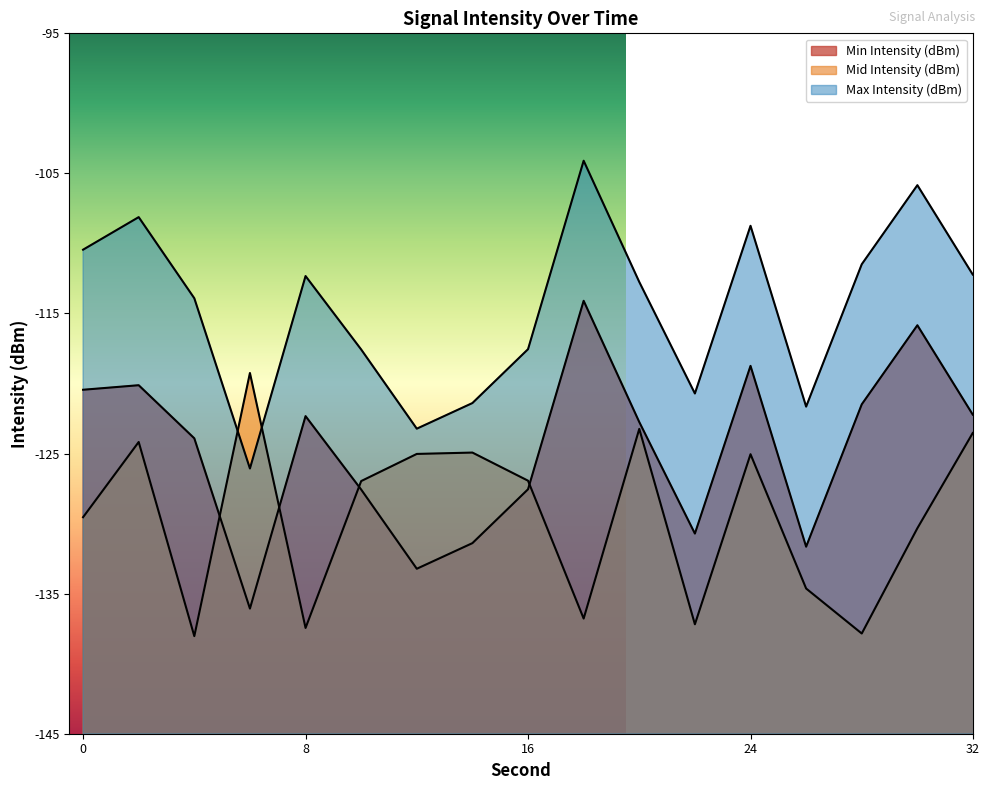

Rank the categories by Max Intensity (dBm) value from highest to lowest.

18, 30, 34, 2, 24, 0, 28, 32, 8, 20, 4, 16, 10, 38, 36, 22, 14, 26, 12, 6